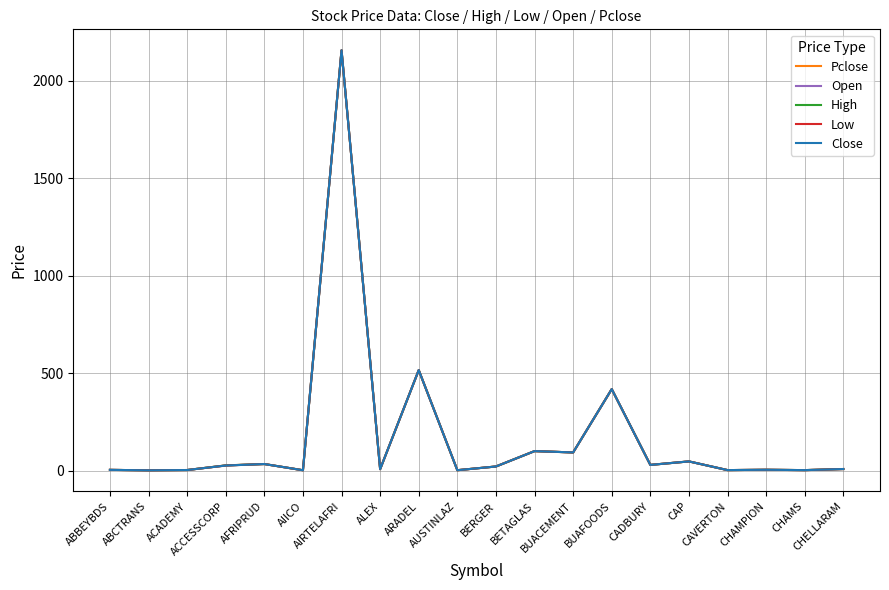

Does the chart have visible grid lines?

Yes